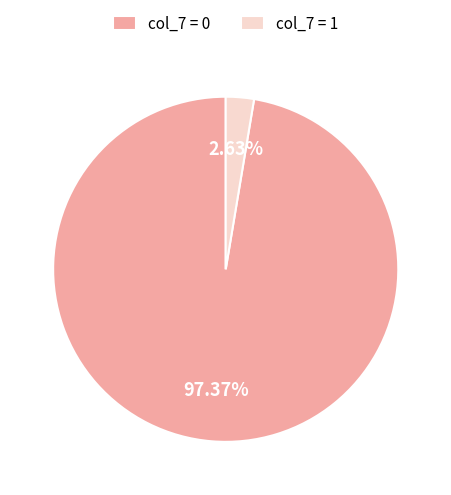

Combined, do col_7 = 0 and col_7 = 1 account for over 50%?

Yes